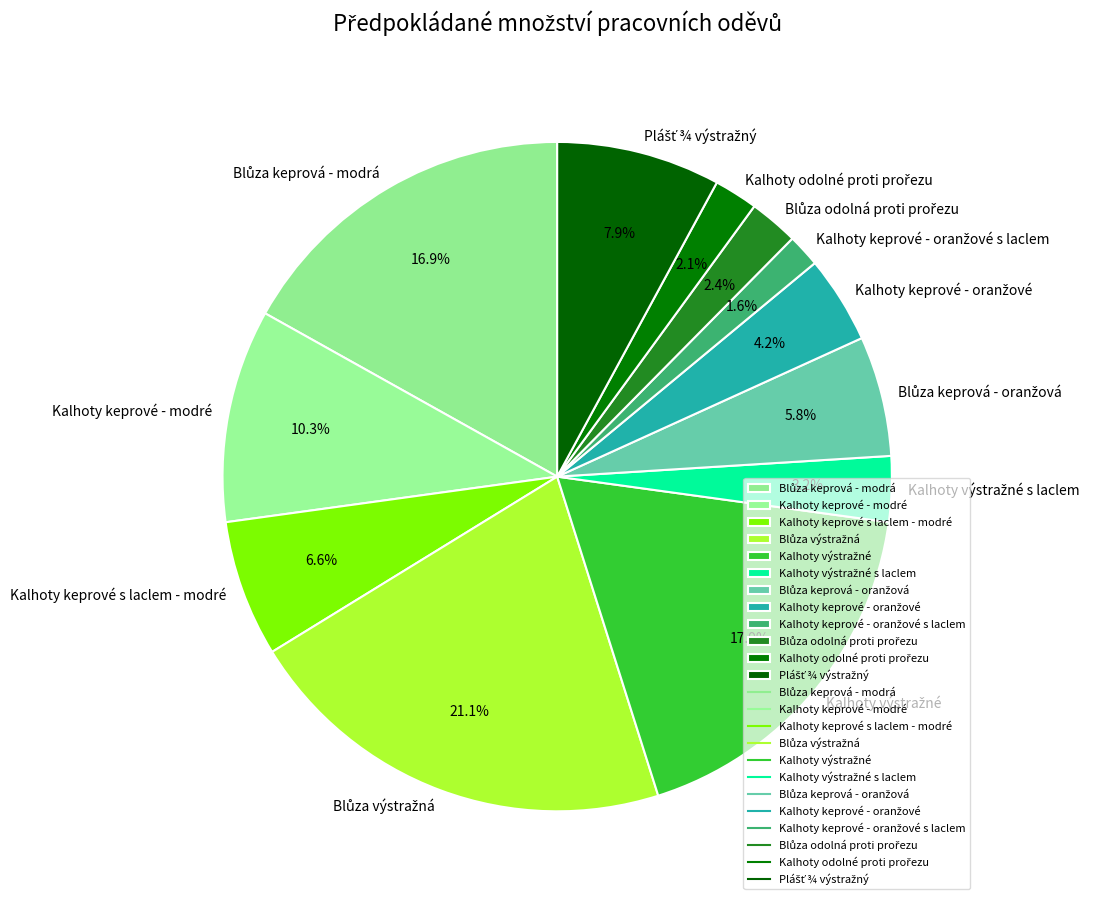

Does any single category account for the majority?

No